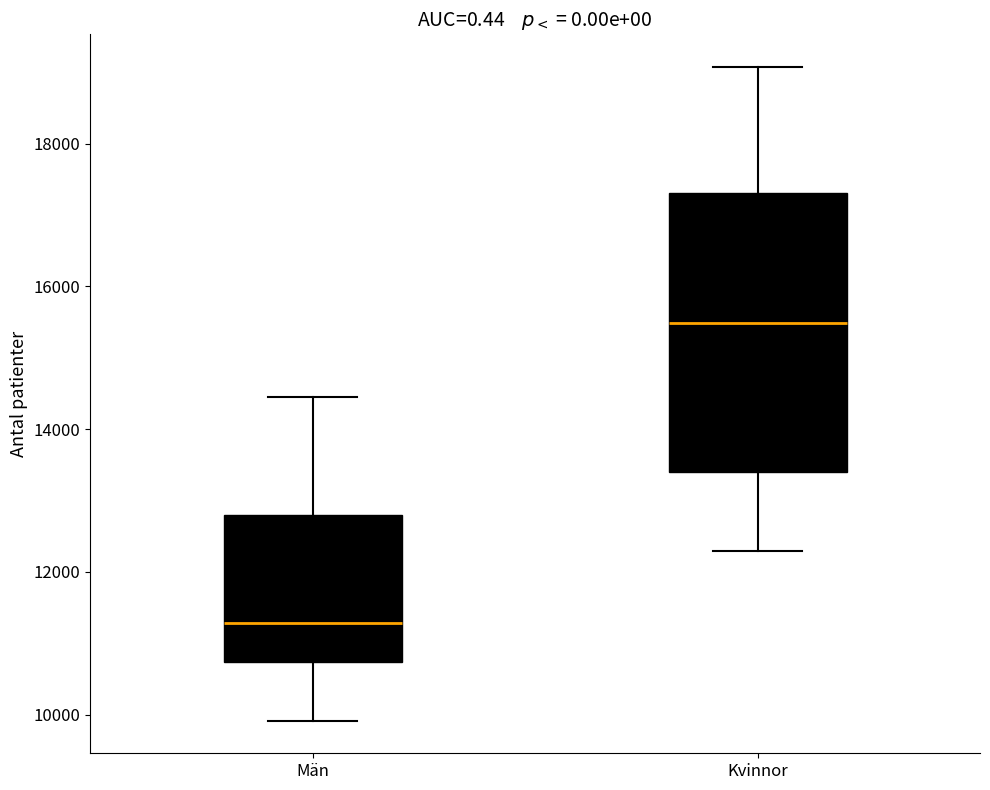

Reading left to right, transcribe this box plot: for each box, give where its median line is, the range the box spans, and where its two whiskers end, as read against the y-axis. The values are not printed on the chart, so give them approximately, as read against the axis.

Män: median 11200, box 10800 to 12800, whiskers 10000 to 14400
Kvinnor: median 15400, box 13400 to 17400, whiskers 12200 to 19000